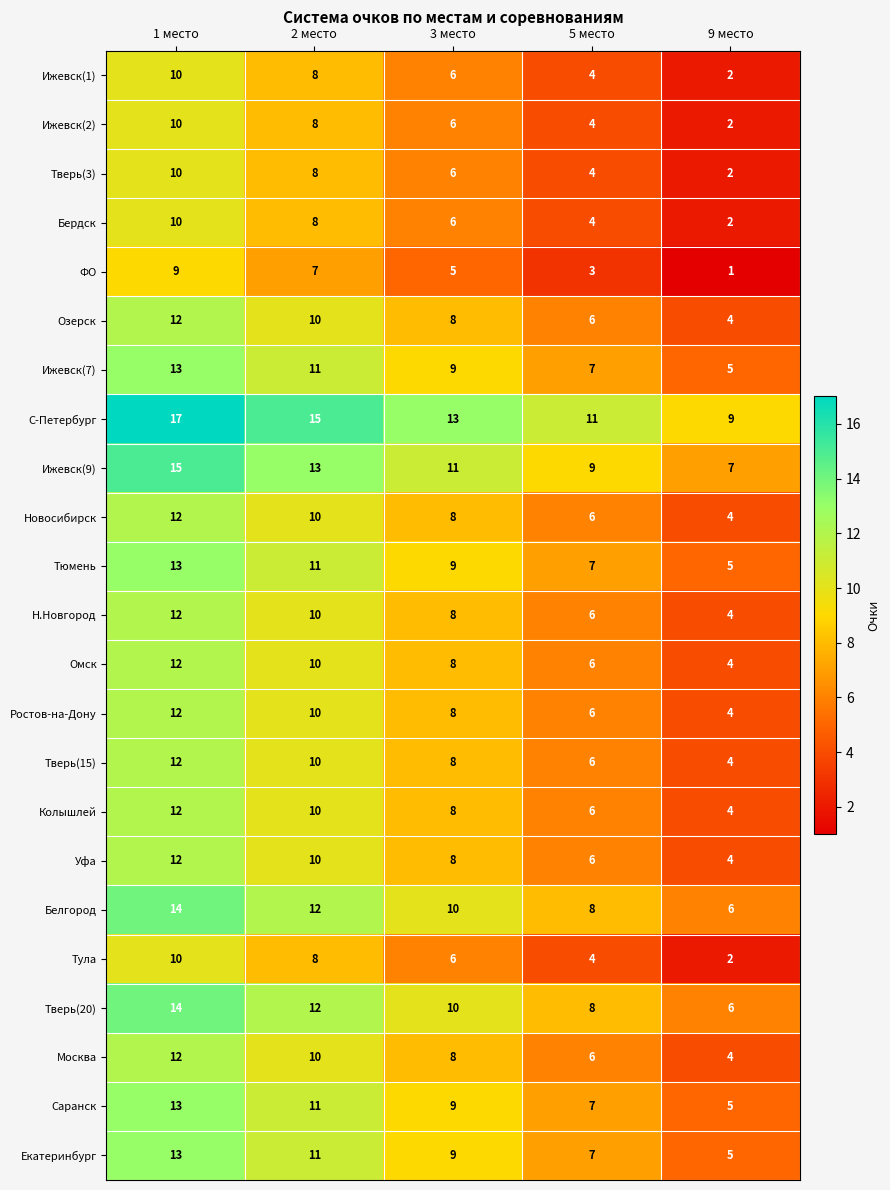

What is the difference between the highest and lowest values at 9 место?

8